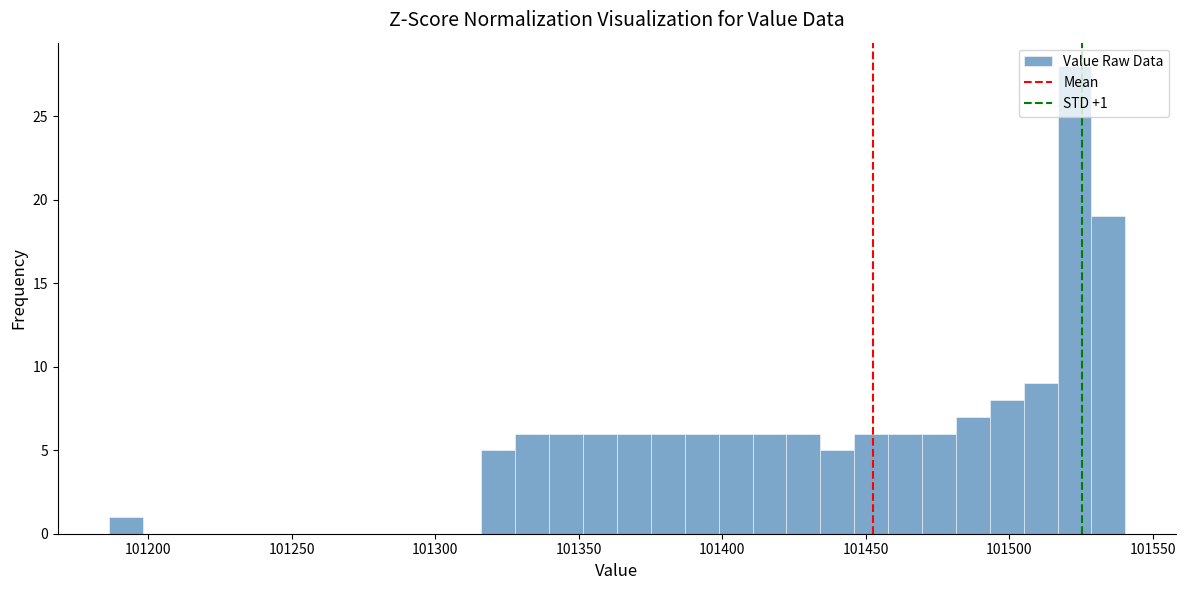

Read against the x-axis, roughly where is the centre of the tallest bar?

101525